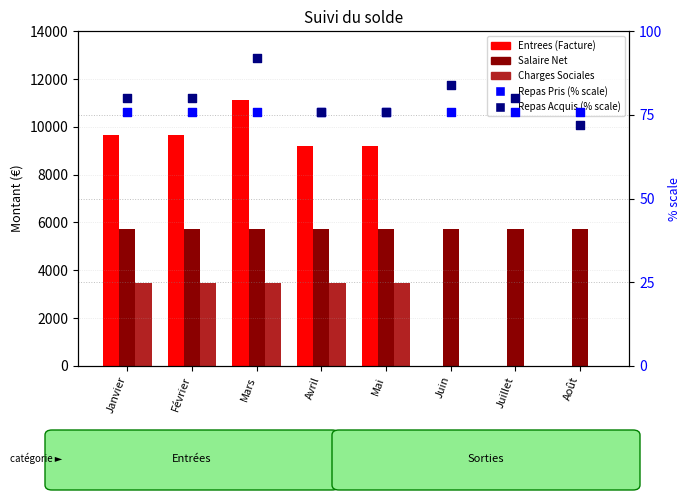

Which series reaches the maximum Y coordinate?

Entrees (Facture)